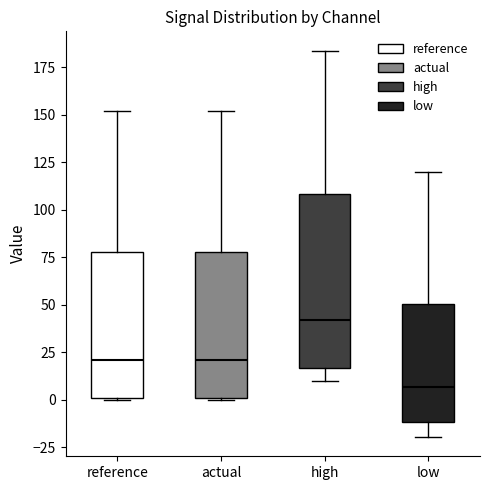

Reading left to right, read every box against the y-axis: the position of its median line, the range the box covers, and the ends of its whiskers. The values are not printed on the chart, so give them approximately, as read against the axis.

reference: median 20, box 0 to 80, whiskers 0 to 150
actual: median 20, box 0 to 80, whiskers 0 to 150
high: median 40, box 15 to 110, whiskers 10 to 185
low: median 5, box -10 to 50, whiskers -20 to 120